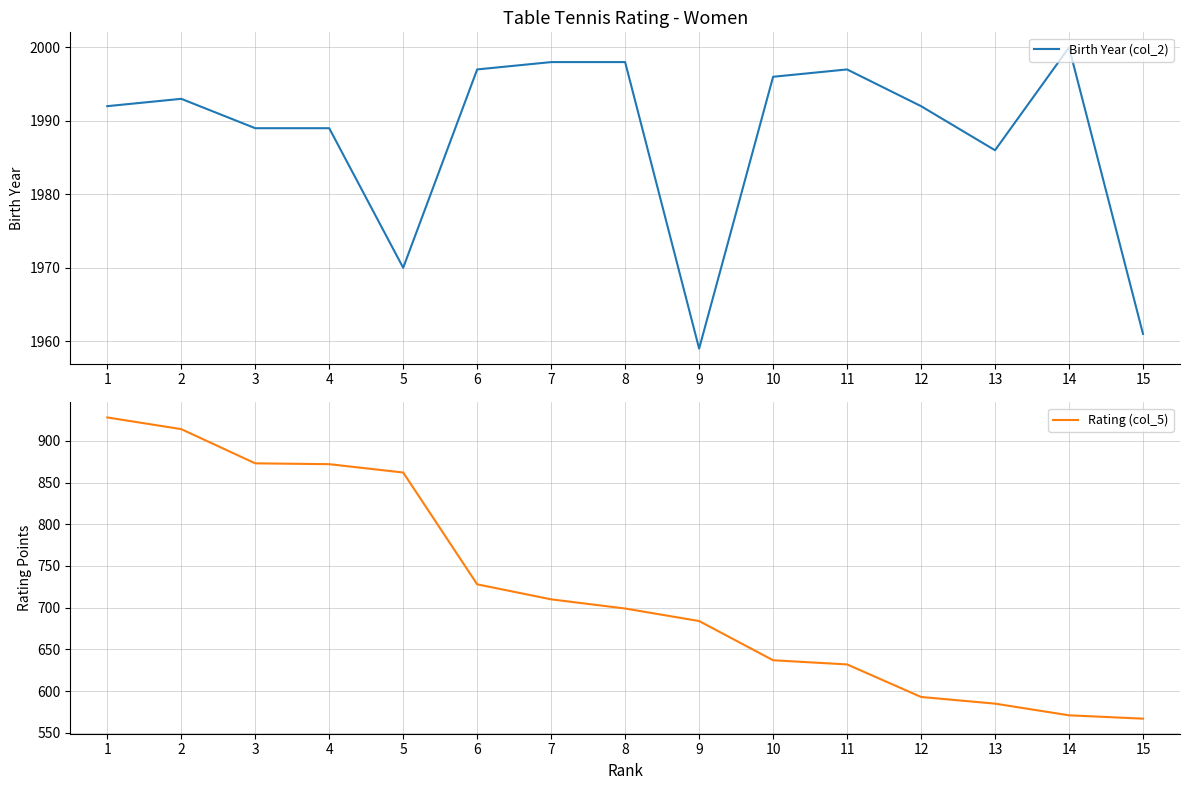

Reading left to right, list all the values displayed in this chart.

Birth Year (col_2): 1992	1993	1989	1989	1970	1997	1998	1998	1959	1996	1997	1992	1986	2000	1961
Rating (col_5): 928	914	873	872	862	728	710	699	684	637	632	593	585	571	567